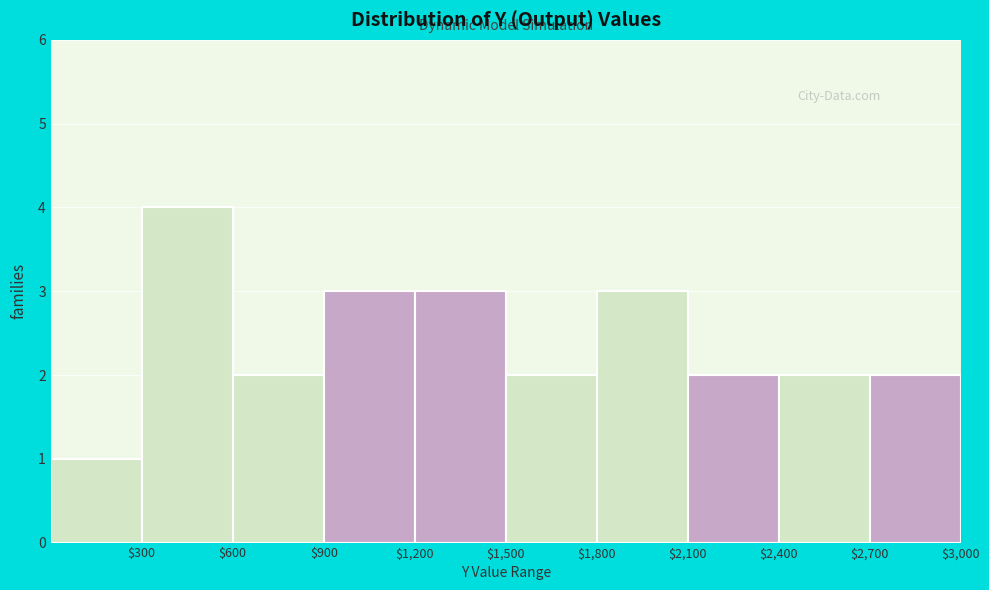

Over which range of the x-axis is the bar tallest?

300 to 600